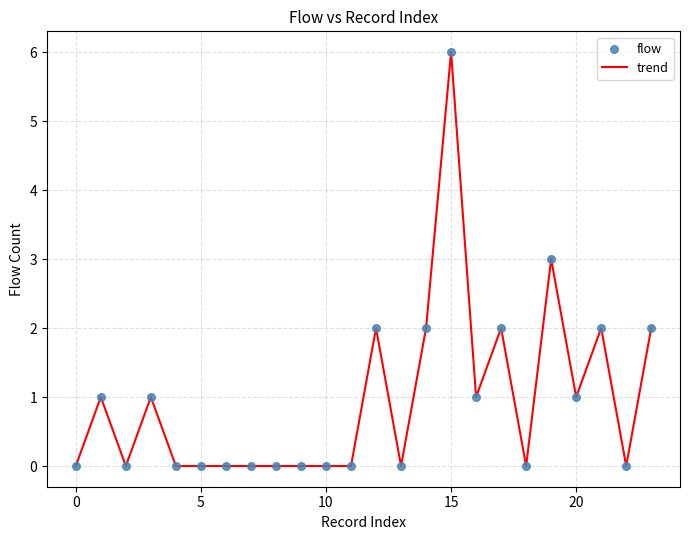

What is the difference between the maximum and minimum values?

6